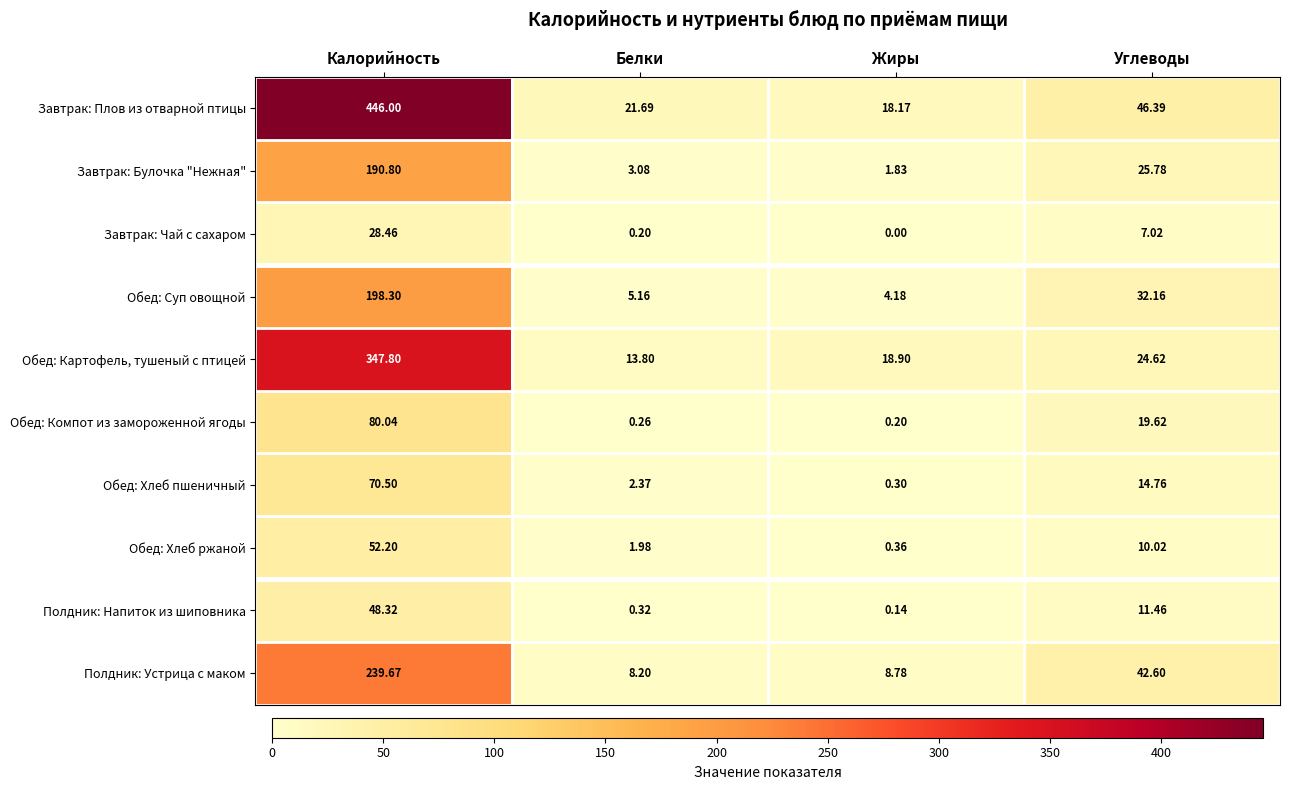

Count the number of data series in this chart.

10